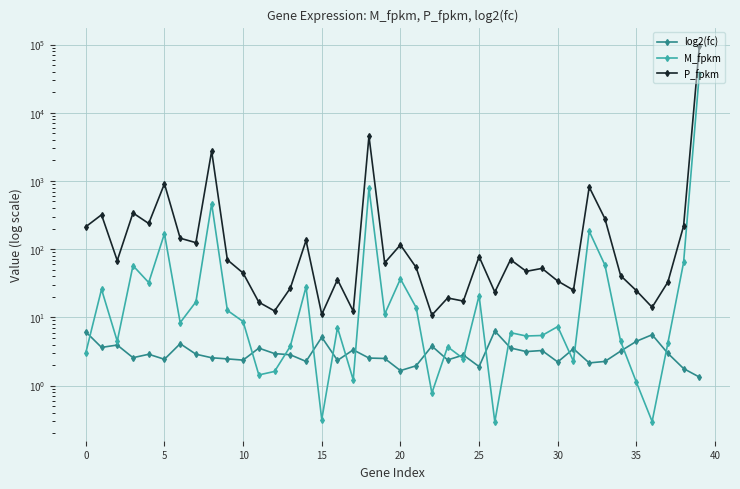

Does the chart have visible grid lines?

Yes